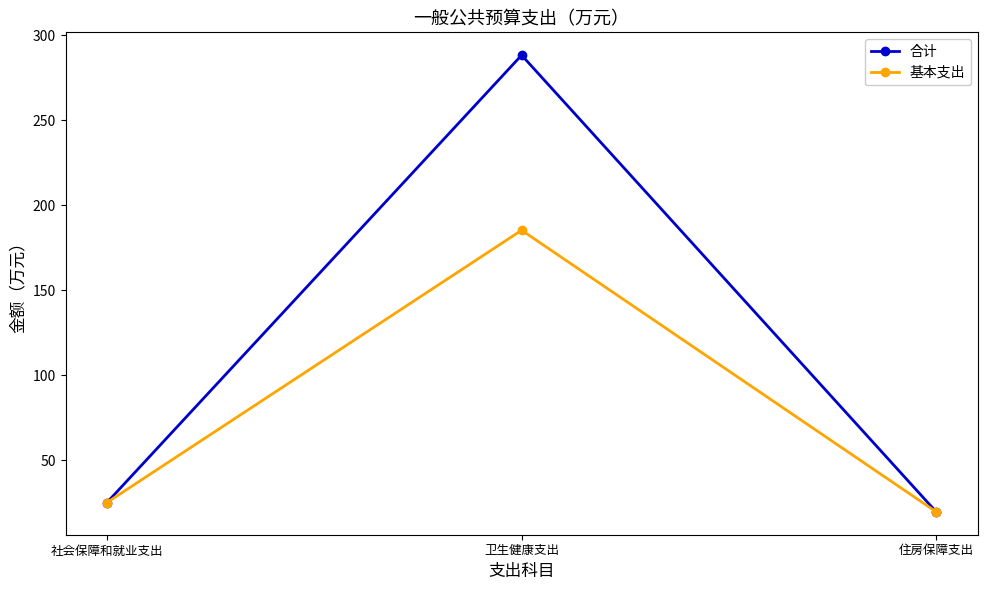

Which label corresponds to the smallest value in the chart?

住房保障支出